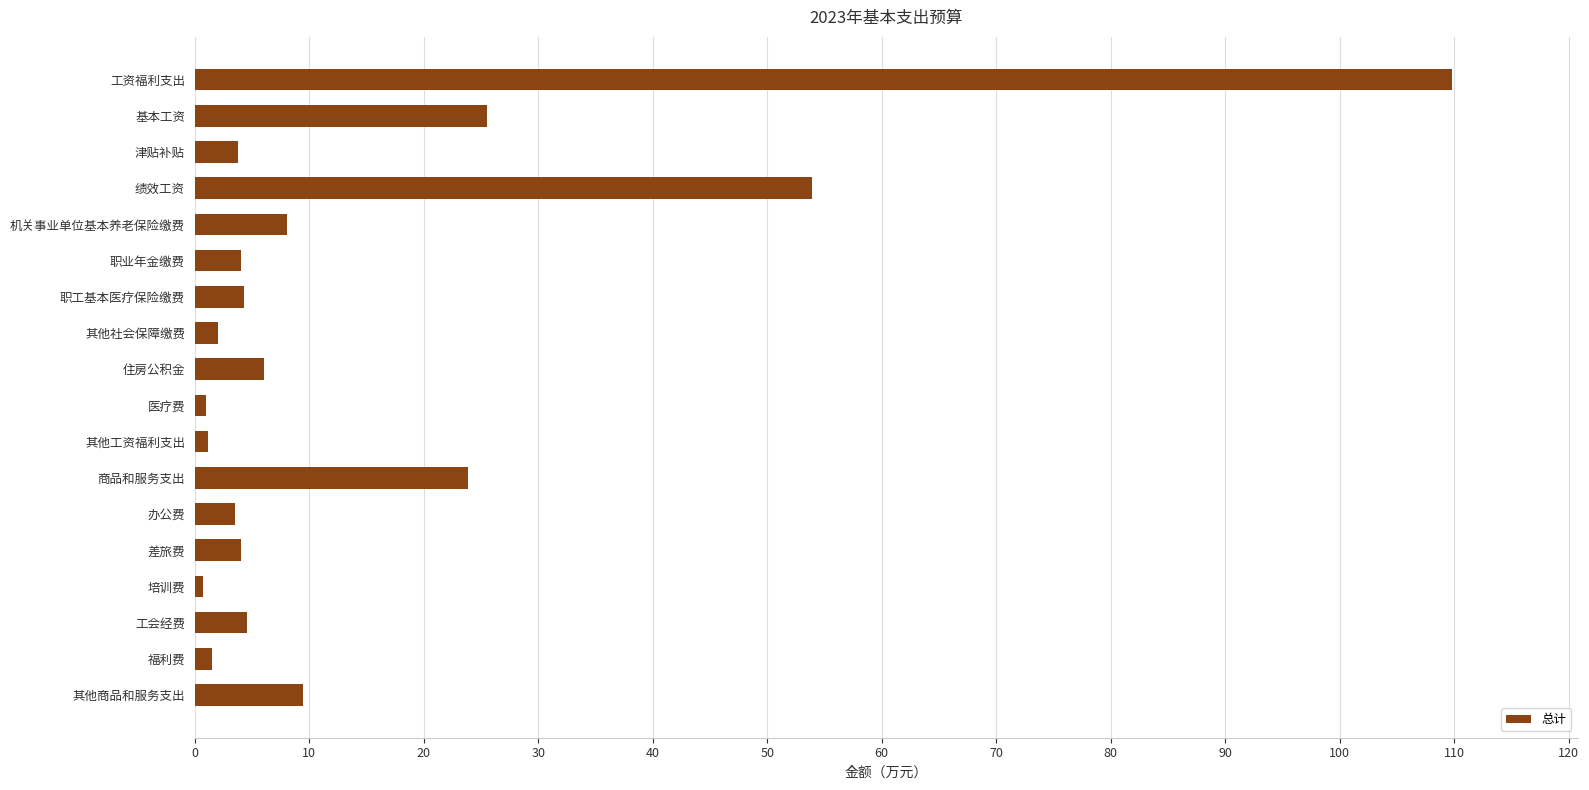

What position from the bottom is 基本工资?

17